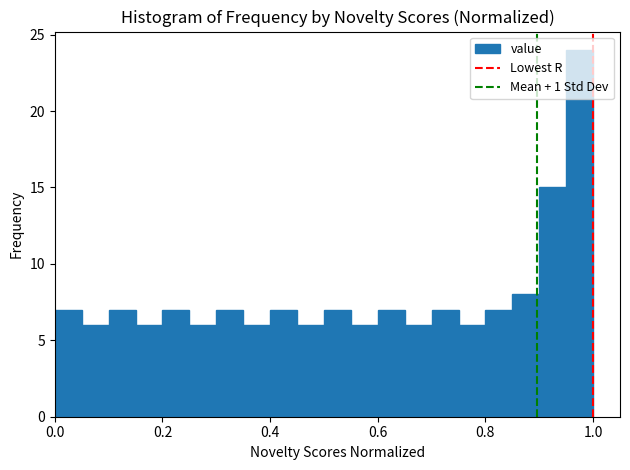

Around what value on the x-axis is the tallest bar? Give the approximate position of its centre, as read against the axis.

0.98